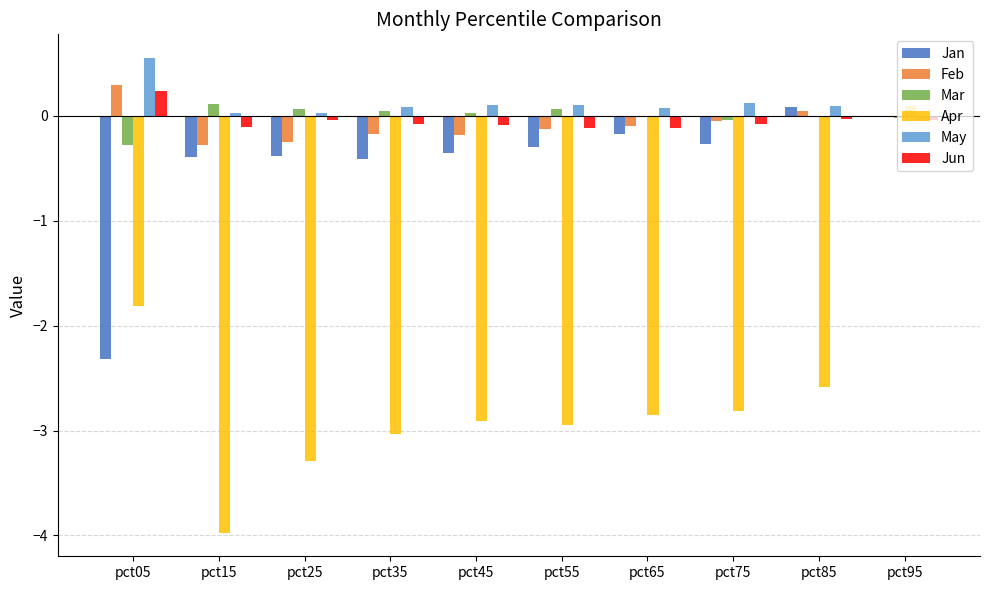

What is the sum of the Feb values at pct95 and pct35?

-0.2